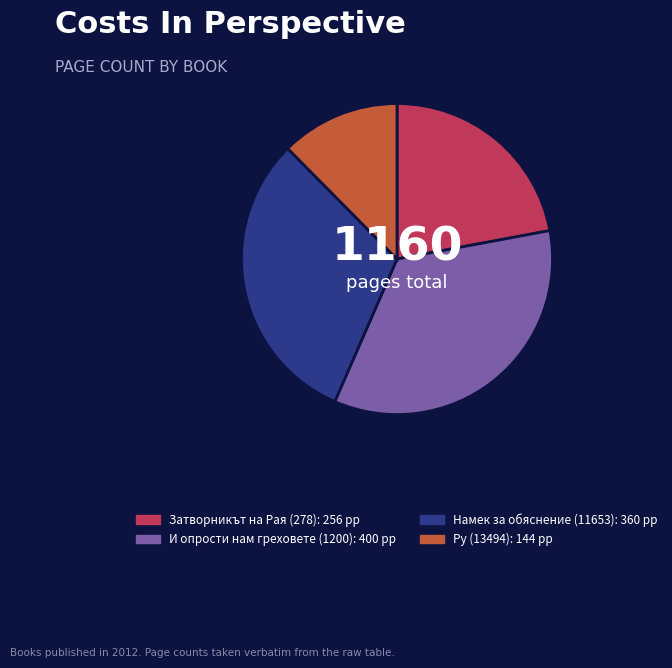

Is there a majority slice in this chart?

No